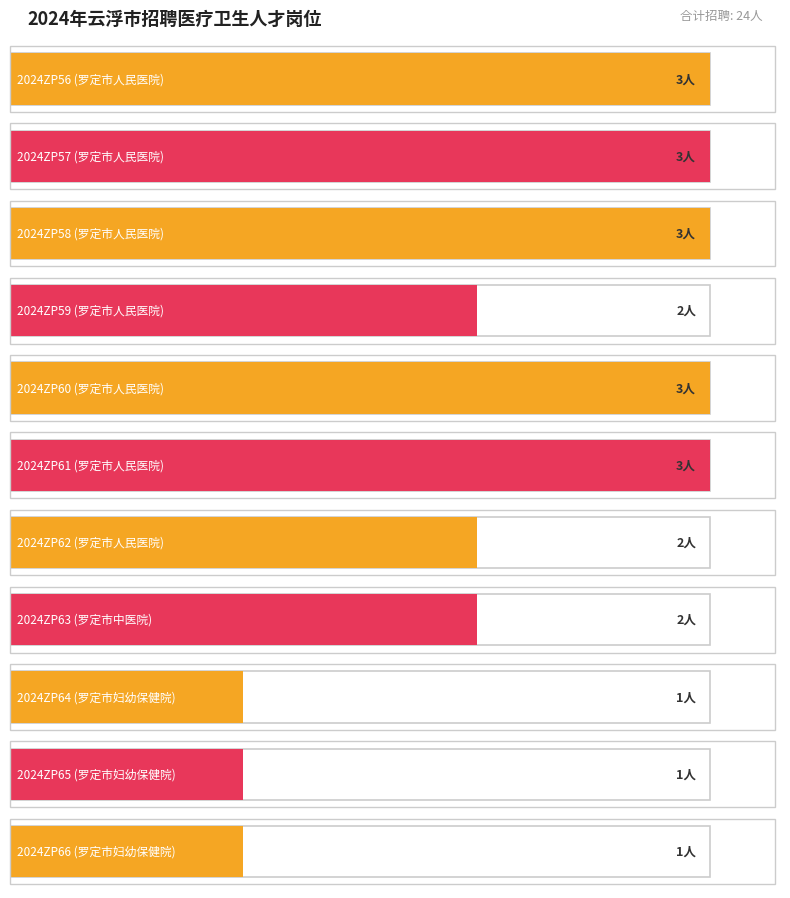

Reading left to right, what are all the values shown in this chart?

2024ZP56=3	2024ZP57=3	2024ZP58=3	2024ZP59=2	2024ZP60=3	2024ZP61=3	2024ZP62=2	2024ZP63=2	2024ZP64=1	2024ZP65=1	2024ZP66=1